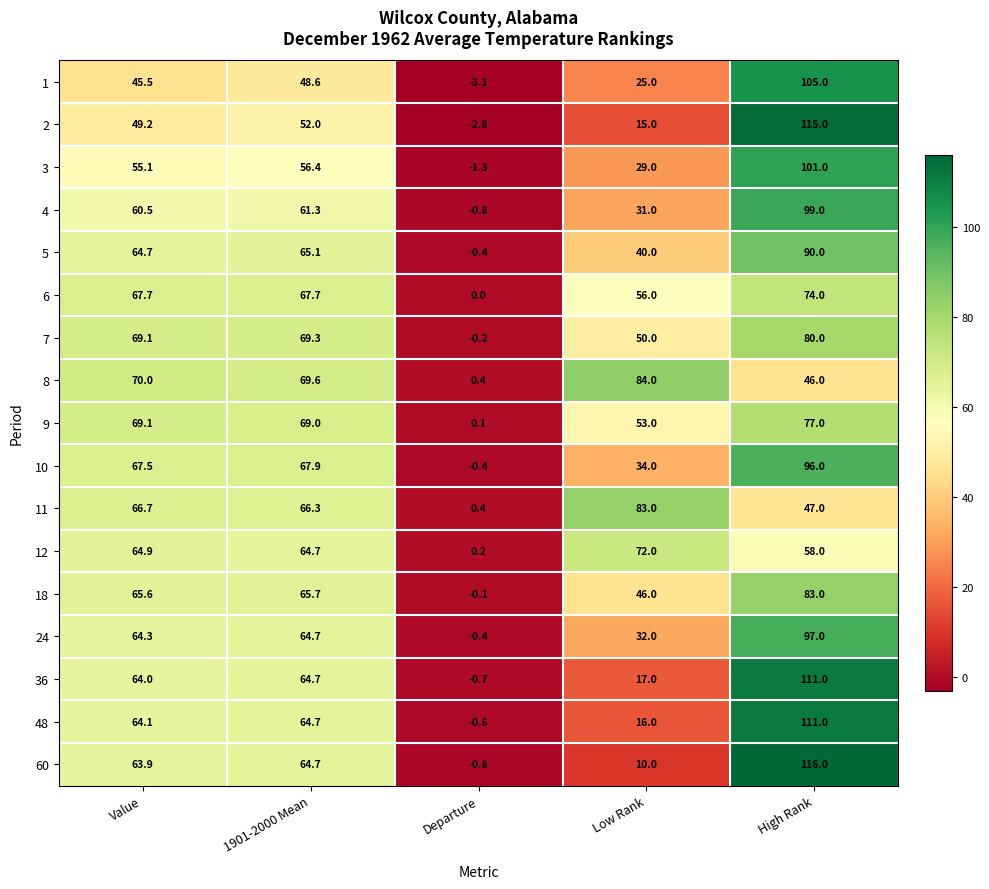

Between Low Rank and High Rank, which series saw the biggest shift?

60